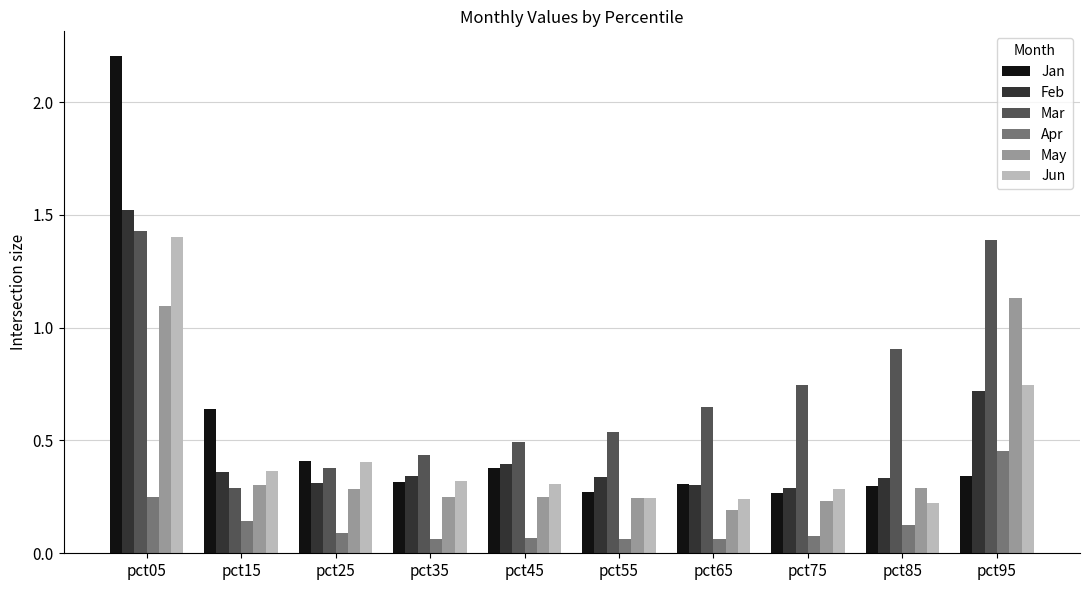

Between pct45 and pct95, which series saw the biggest shift?

Mar